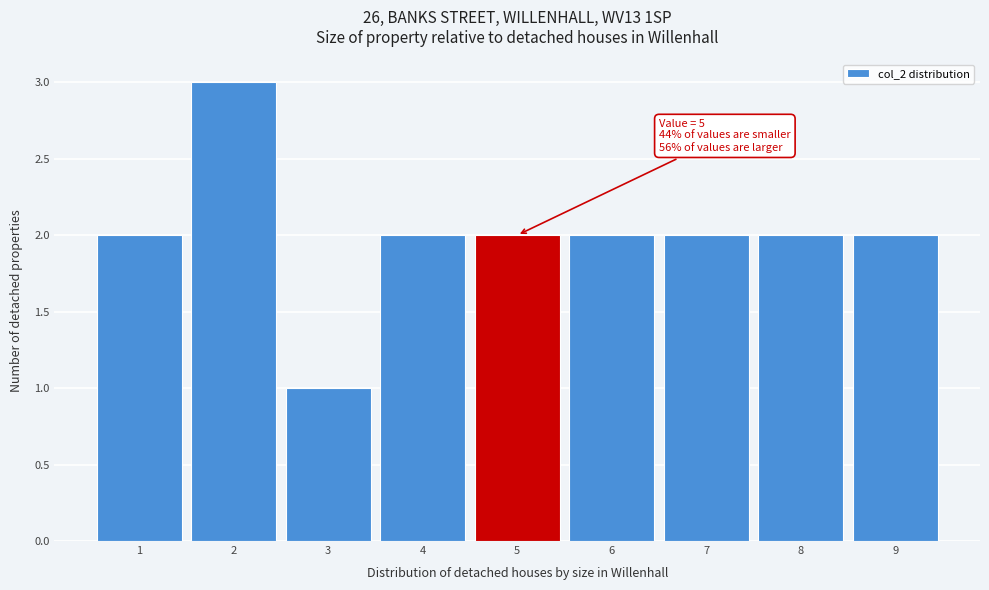

Which range on the x-axis has the tallest bar?

1.5 to 2.5